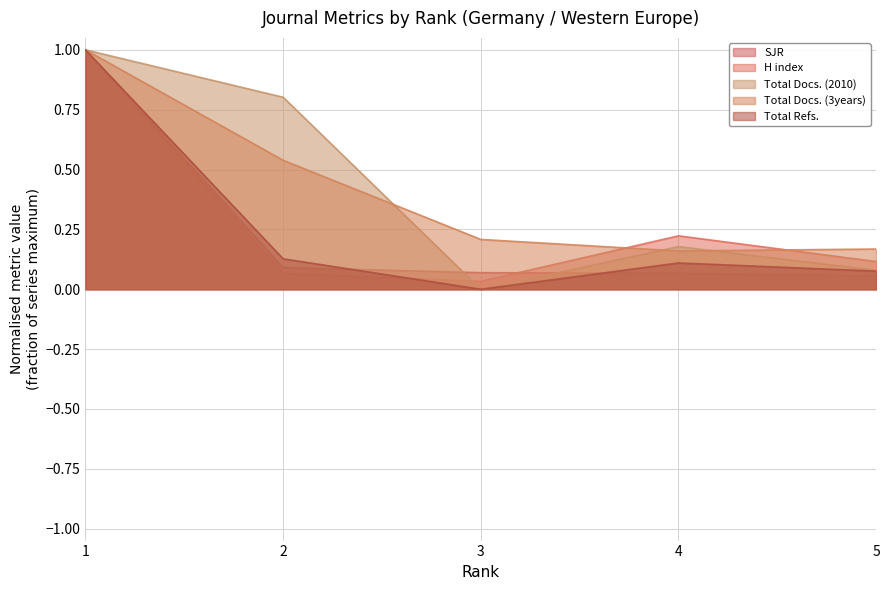

How many lines are shown in the chart?

5